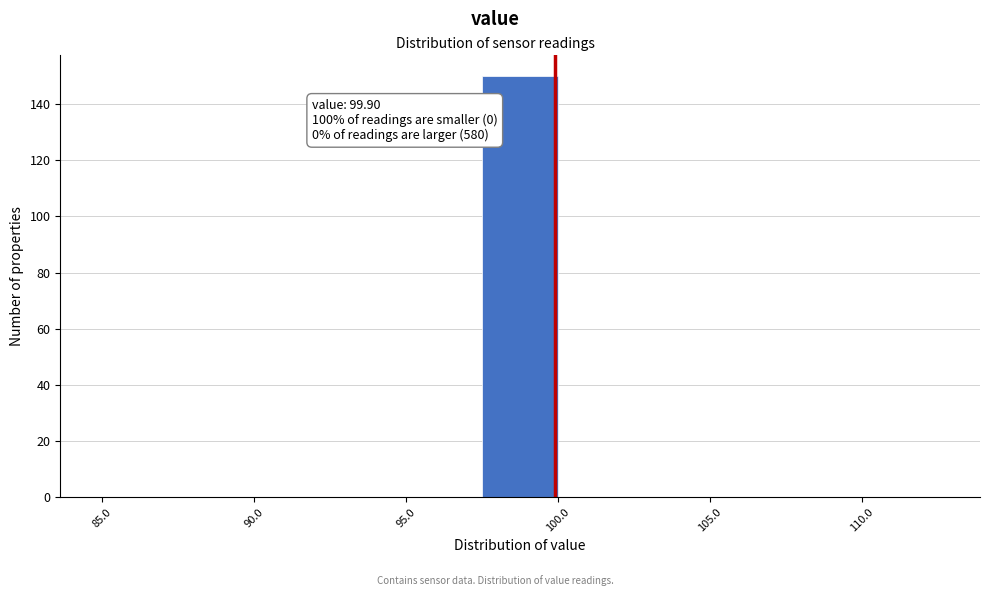

Which range on the x-axis has the tallest bar?

97.5 to 100.0